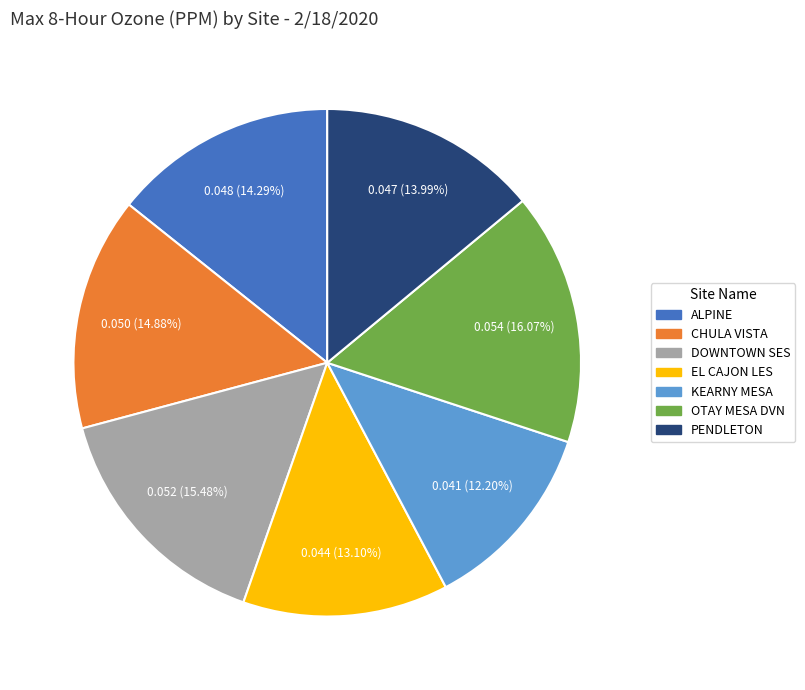

Between DOWNTOWN SES and EL CAJON LES, which is larger?

DOWNTOWN SES